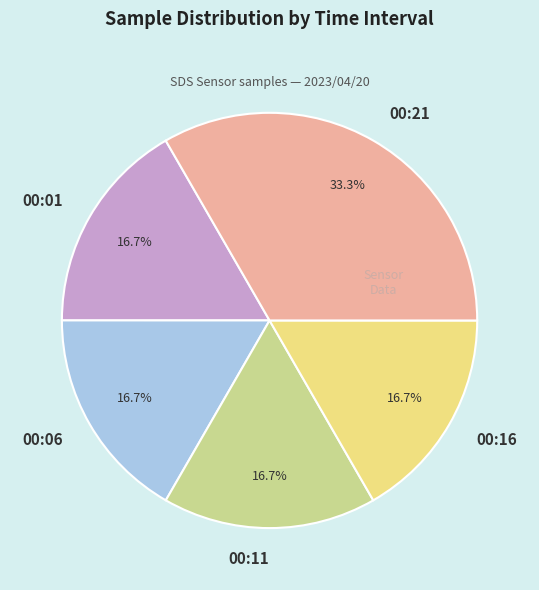

Is there a majority slice in this chart?

No